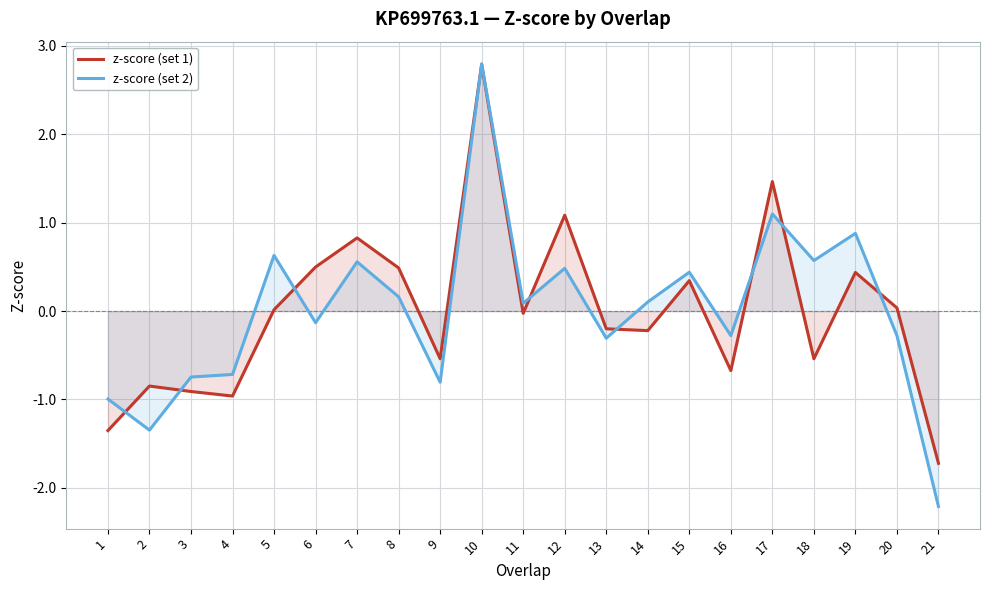

What is the spread (max minus min) of values at 9?

0.3